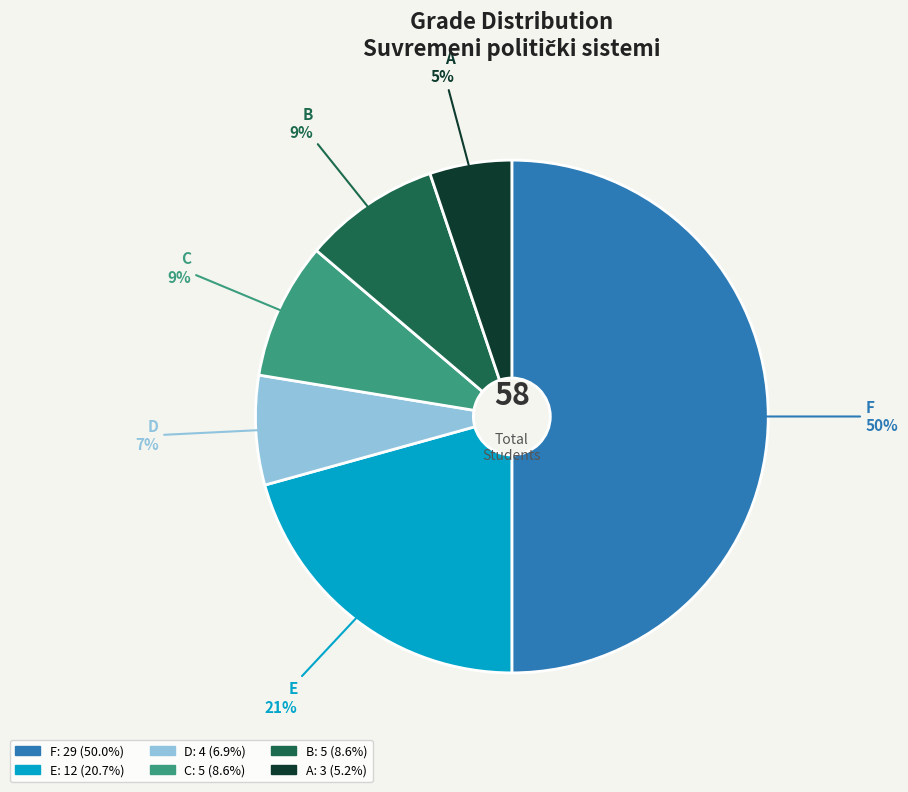

Is the sum of F and C greater than half?

Yes